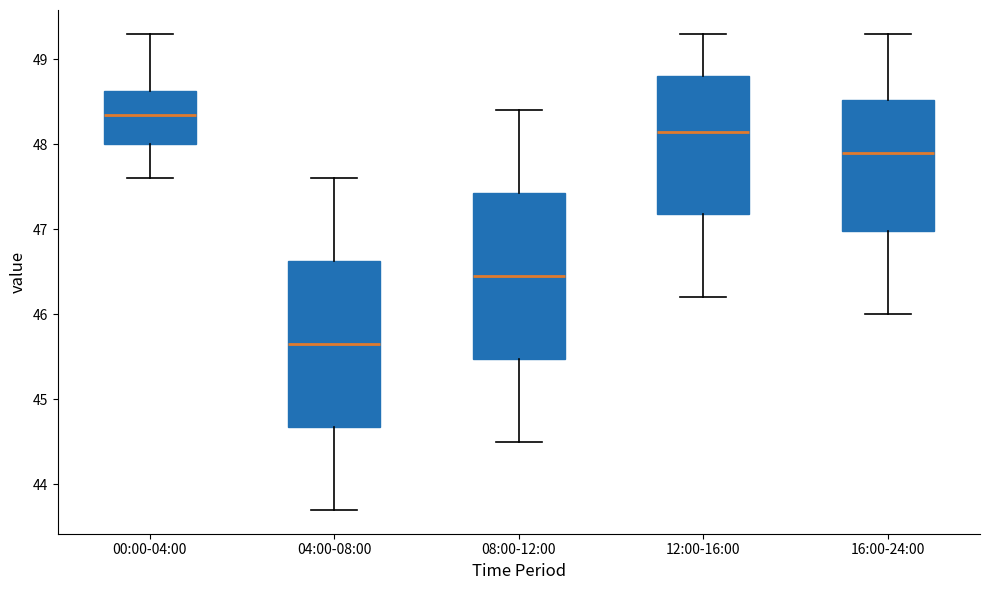

Reading left to right, read every box against the y-axis: the position of its median line, the range the box covers, and the ends of its whiskers. The values are not printed on the chart, so give them approximately, as read against the axis.

00:00-04:00: median 48.4, box 48.0 to 48.6, whiskers 47.6 to 49.3
04:00-08:00: median 45.7, box 44.7 to 46.6, whiskers 43.7 to 47.6
08:00-12:00: median 46.5, box 45.5 to 47.4, whiskers 44.5 to 48.4
12:00-16:00: median 48.2, box 47.2 to 48.8, whiskers 46.2 to 49.3
16:00-24:00: median 47.9, box 47.0 to 48.5, whiskers 46.0 to 49.3